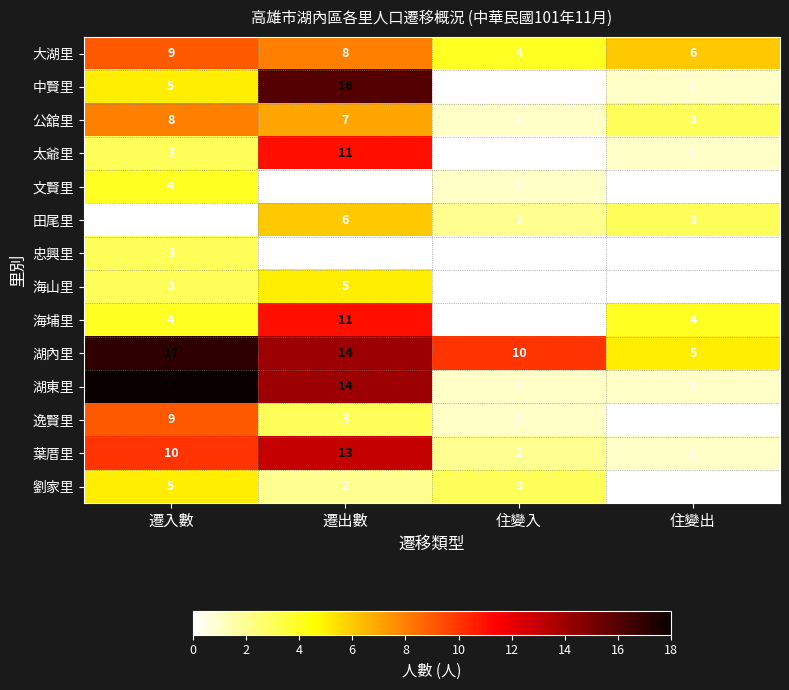

The value of 田尾里 at 住變出 is 3. True or false?

True